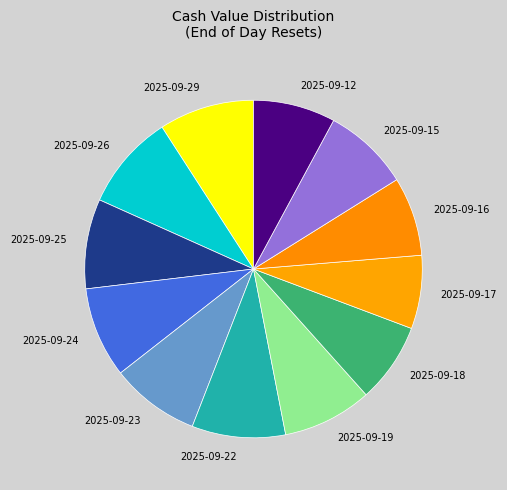

Do 2025-09-16 and 2025-09-17 together represent more than half of the pie?

No